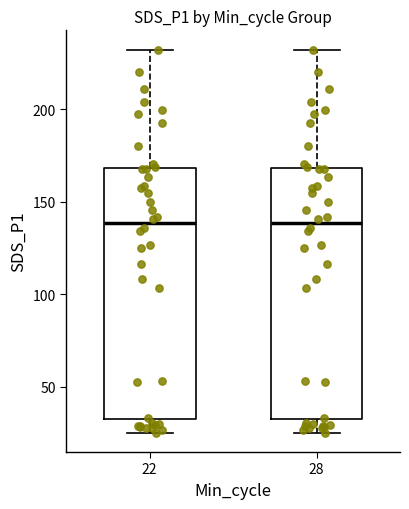

Reading left to right, transcribe this box plot: for each box, give where its median line is, the range the box spans, and where its two whiskers end, as read against the y-axis. The values are not printed on the chart, so give them approximately, as read against the axis.

22: median 140, box 35 to 170, whiskers 25 to 230
28: median 140, box 35 to 170, whiskers 25 to 230